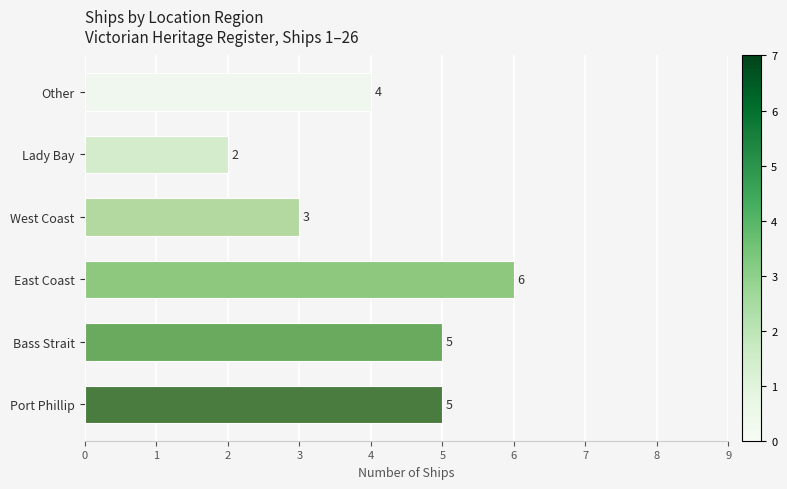

What is the difference between the values at Other and Port Phillip?

1